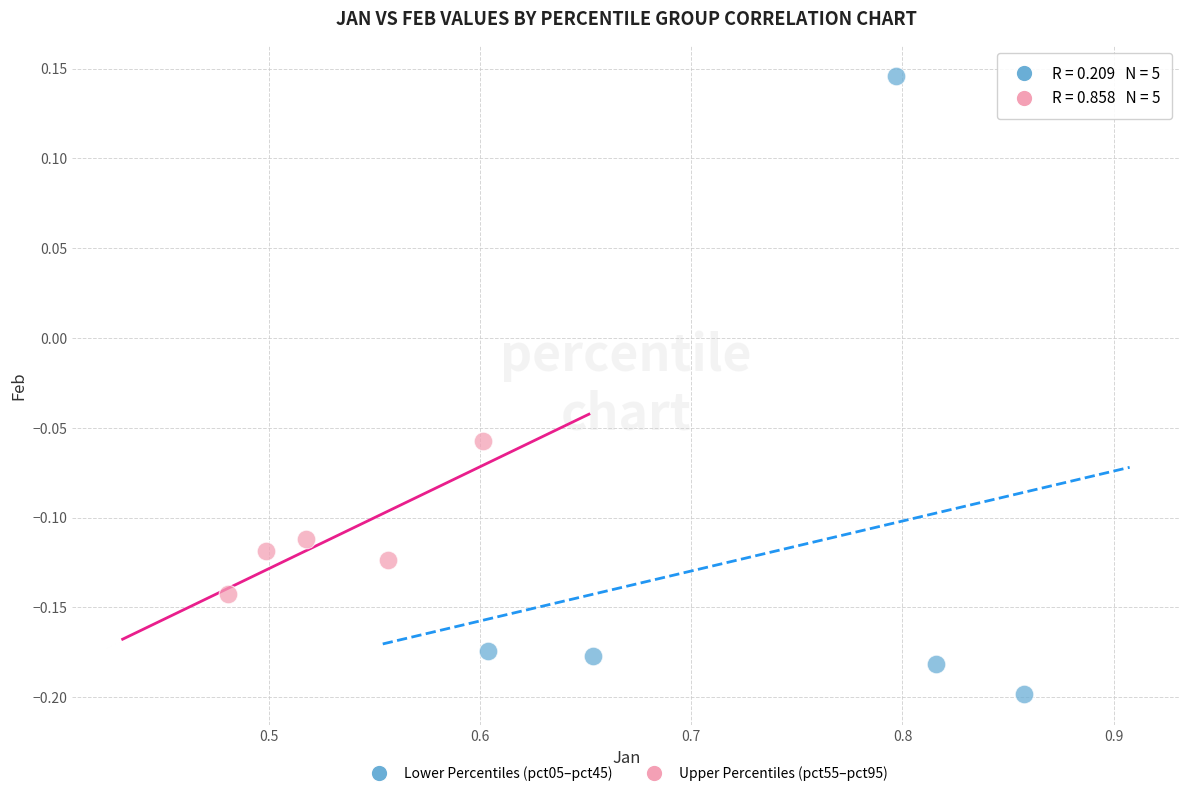

Which series reaches the maximum Y coordinate?

Lower Percentiles (pct05–pct45)